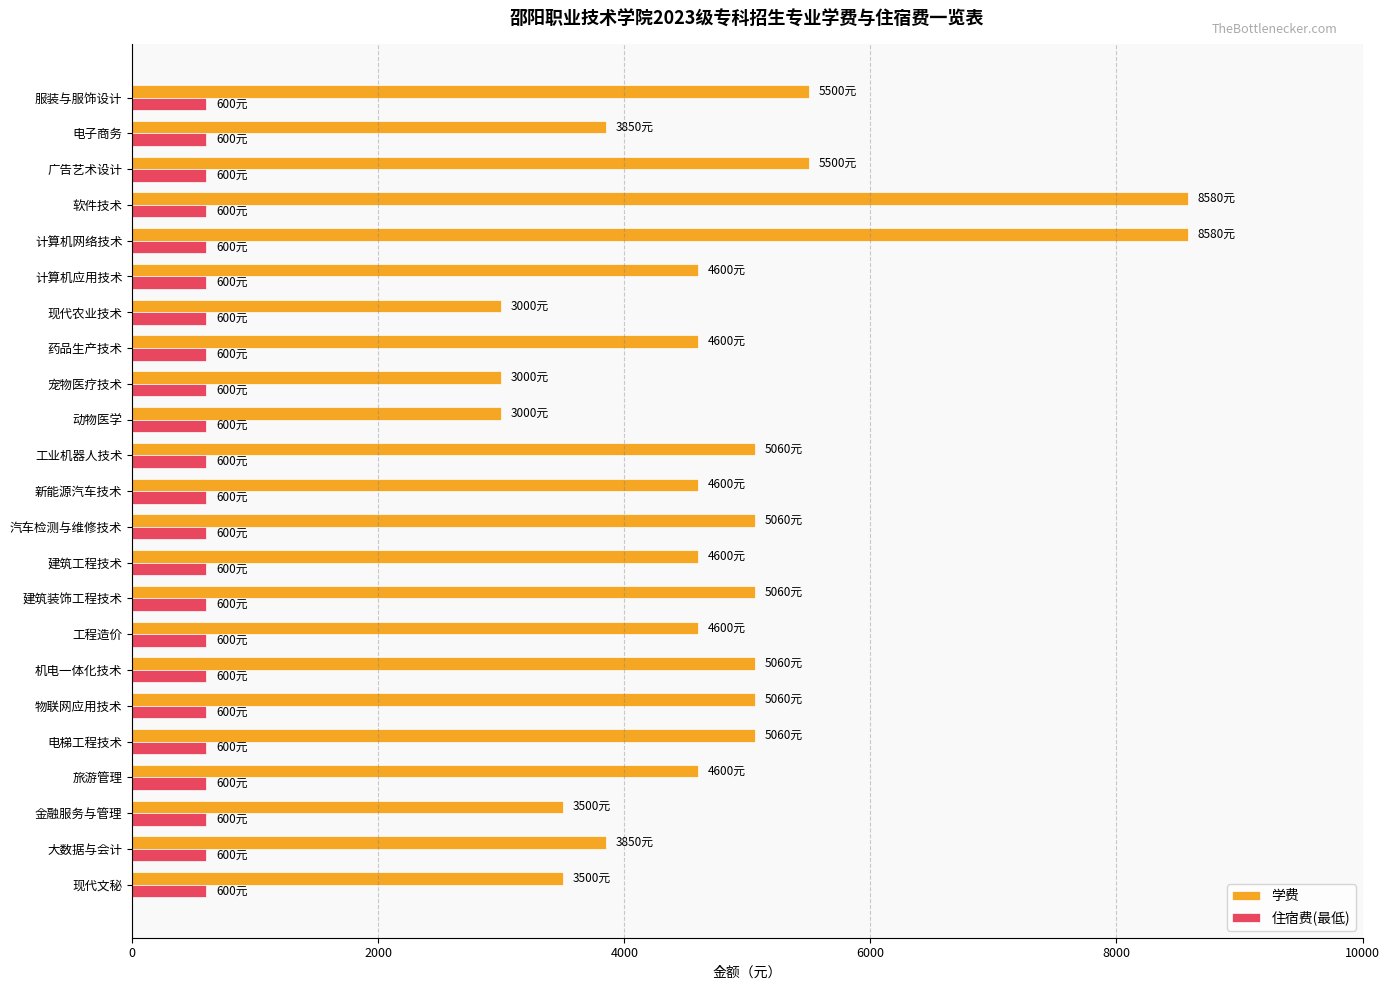

List the series in order of their overall mean, highest first.

学费, 住宿费(最低)